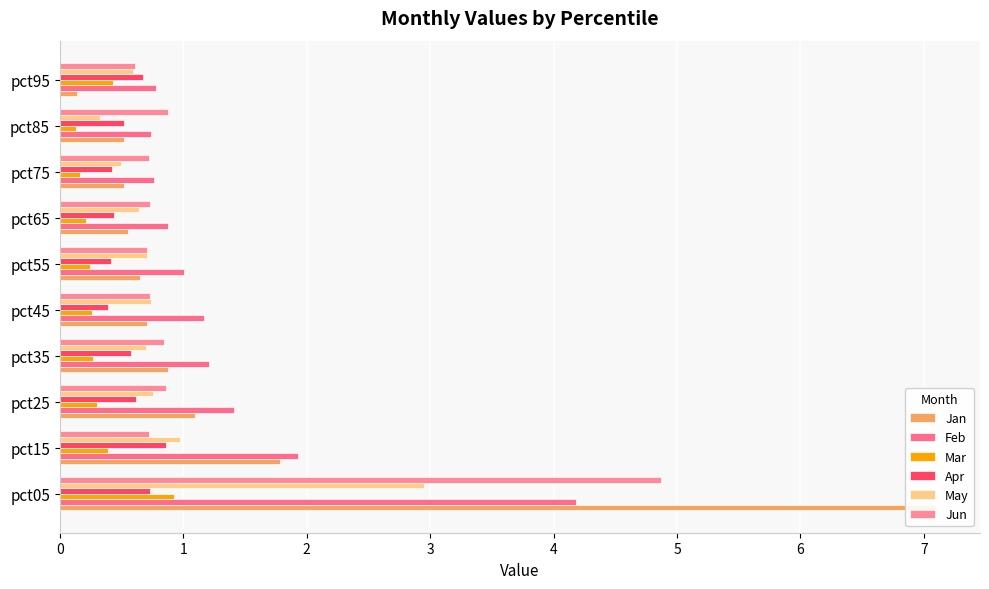

Rank the series at pct85 from lowest to highest value.

Mar, May, Apr, Jan, Feb, Jun